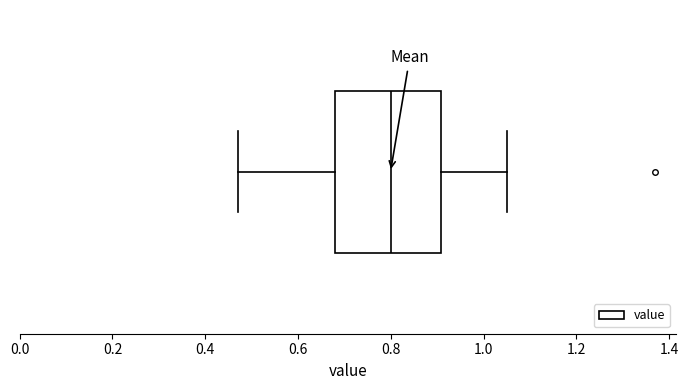

Where is the left edge of the box on the x-axis? The values are not printed on the chart, so give them approximately, as read against the axis.

0.68